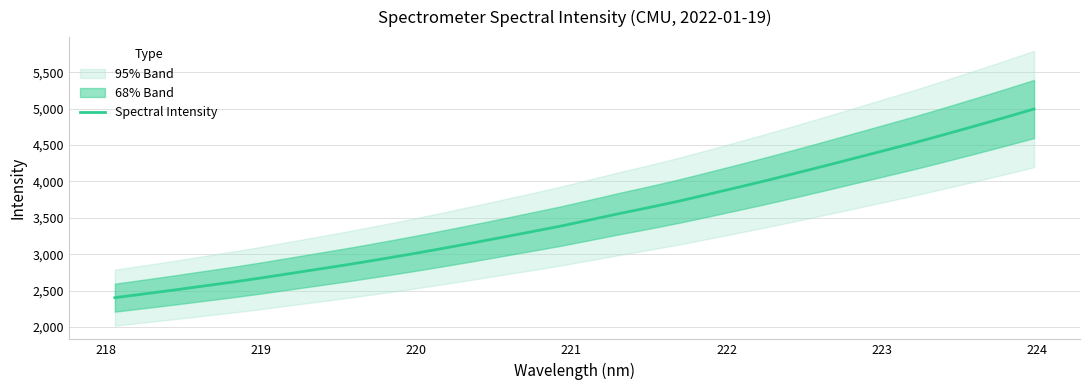

What is the minimum value for Spectral Intensity?

2402.0